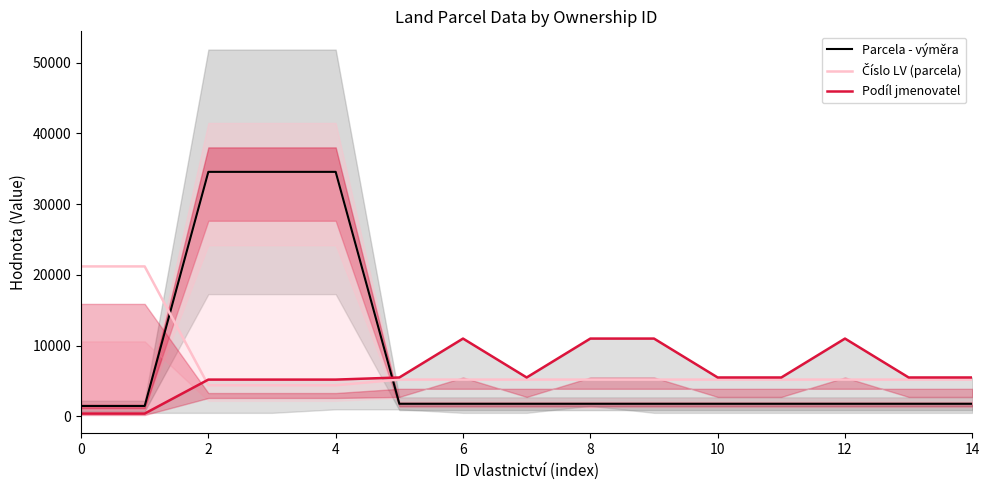

How many lines are shown in the chart?

3